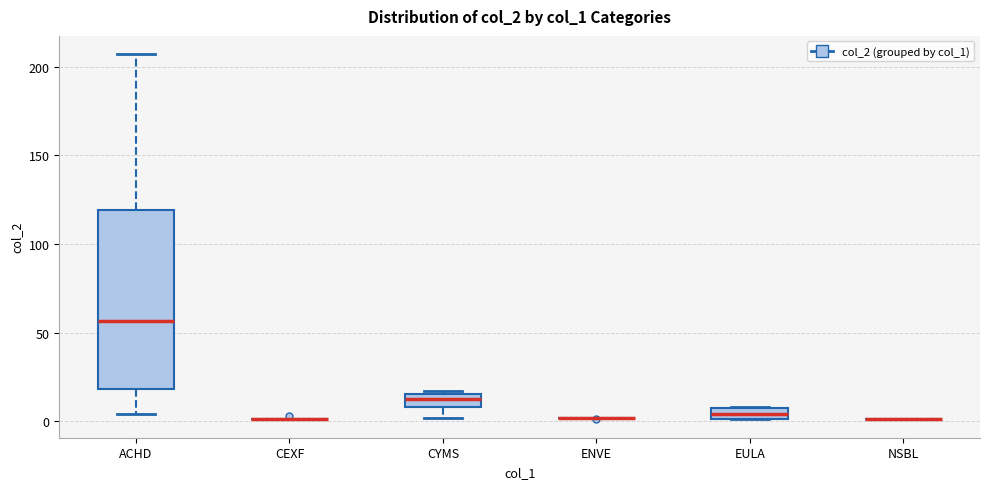

Where does the lower whisker of the box for ACHD end on the y-axis? The values are not printed on the chart, so give them approximately, as read against the axis.

5